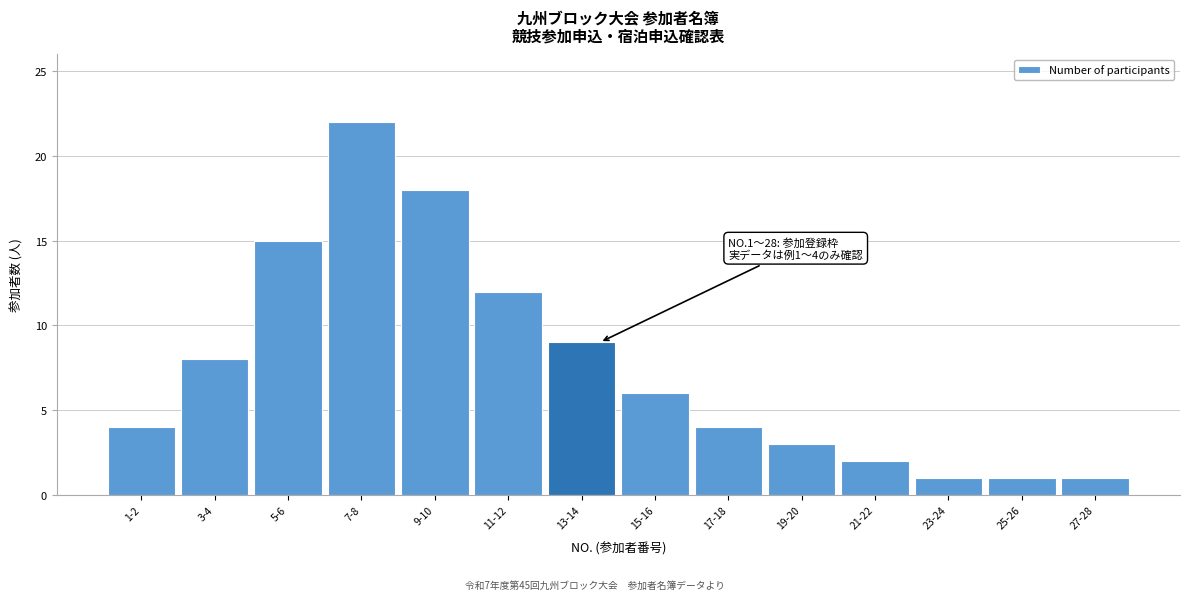

Reading right to left, what are all the values shown in this chart?

27-28=1	25-26=1	23-24=1	21-22=2	19-20=3	17-18=4	15-16=6	13-14=9	11-12=12	9-10=18	7-8=22	5-6=15	3-4=8	1-2=4